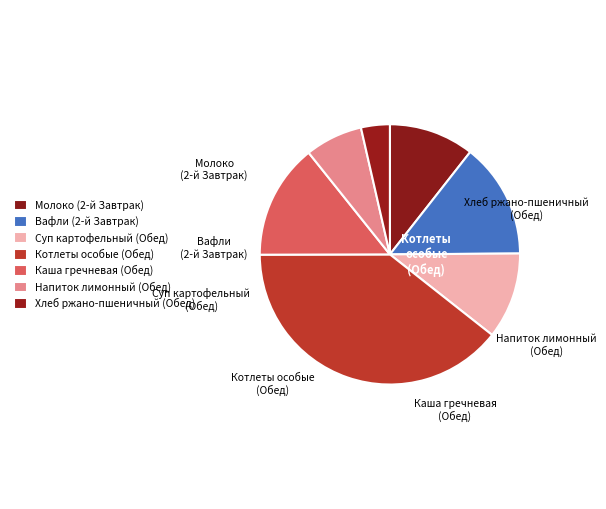

Count the number of slices in the pie.

7